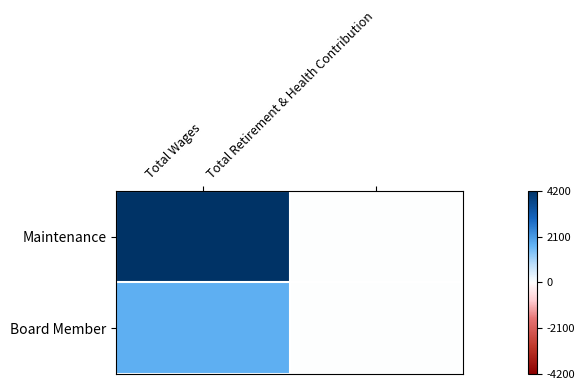

At Total Retirement & Health Contribution, list the series in order from largest to smallest.

Maintenance, Board Member